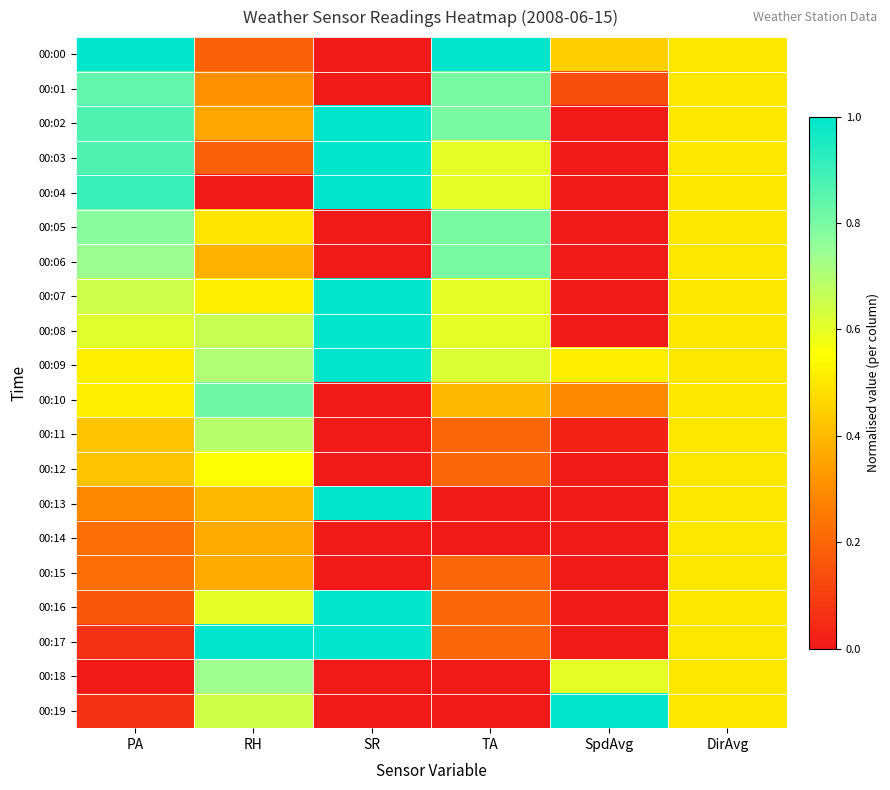

Count the number of data series in this chart.

20